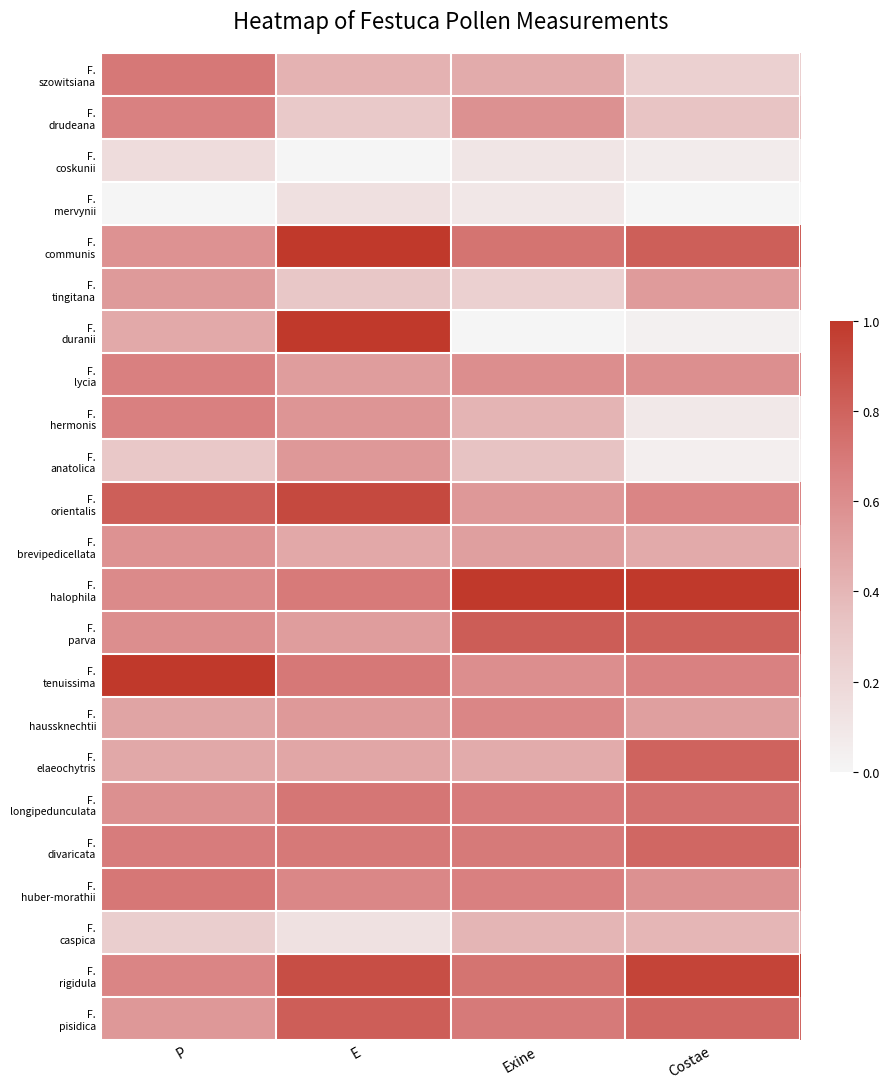

Which series has the largest range (max minus min)?

F. duranii